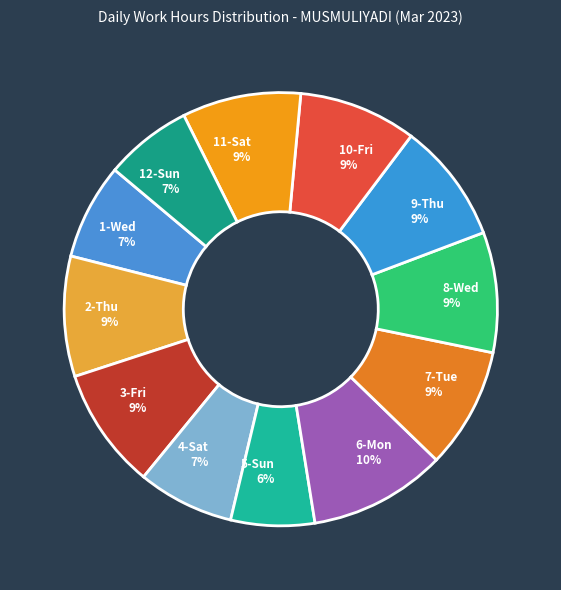

Is it true that 11-Sat is 22% of the pie?

False